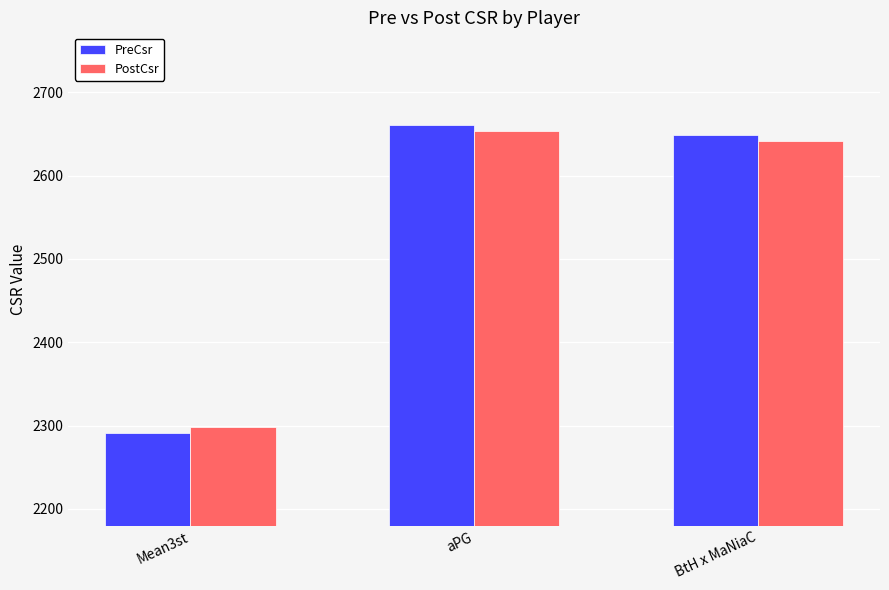

Does the chart contain stacked bars?

No